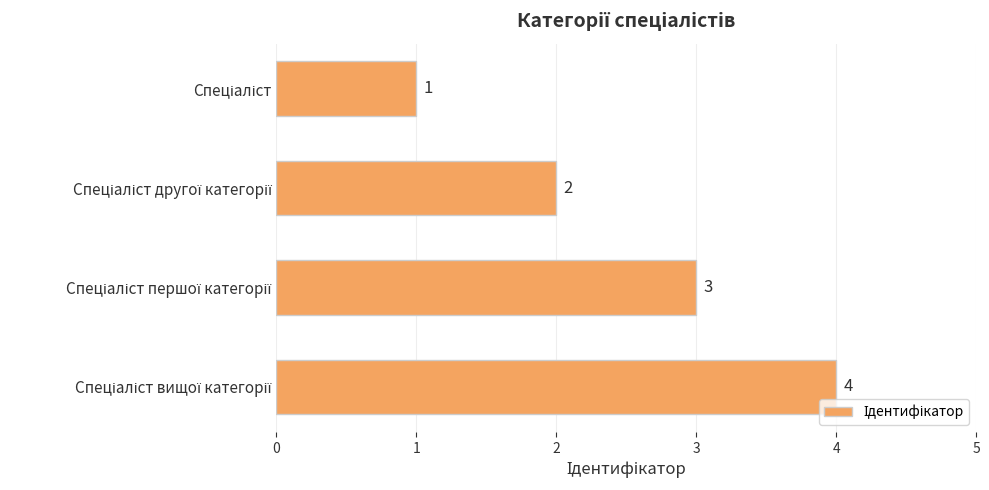

What is the value of the 3rd bar from the top?

3